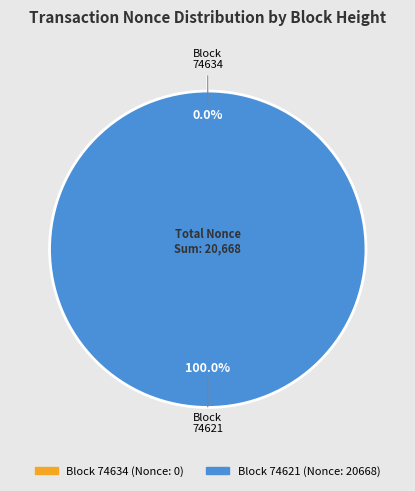

Combined, do 74621 and 74634 account for over 50%?

Yes